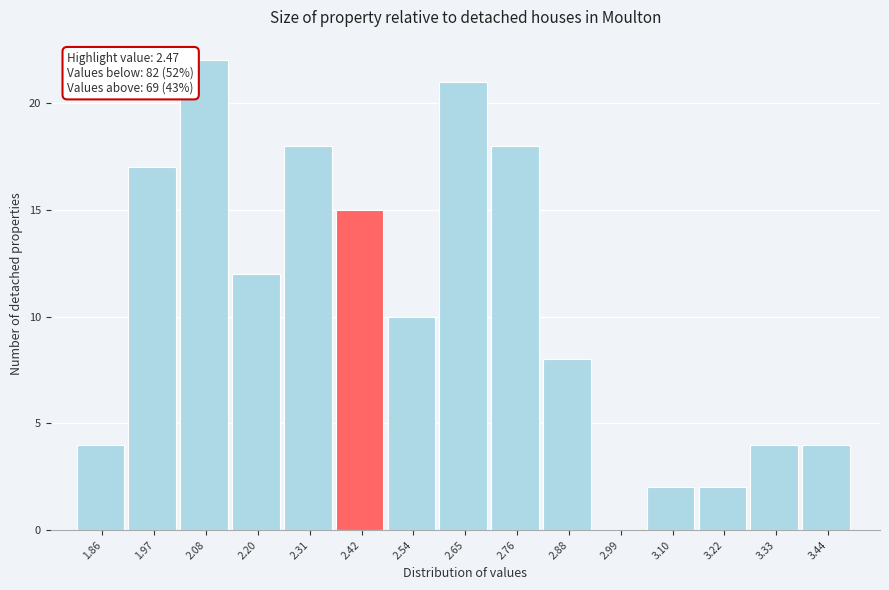

Which range on the x-axis has the tallest bar?

2.02 to 2.14